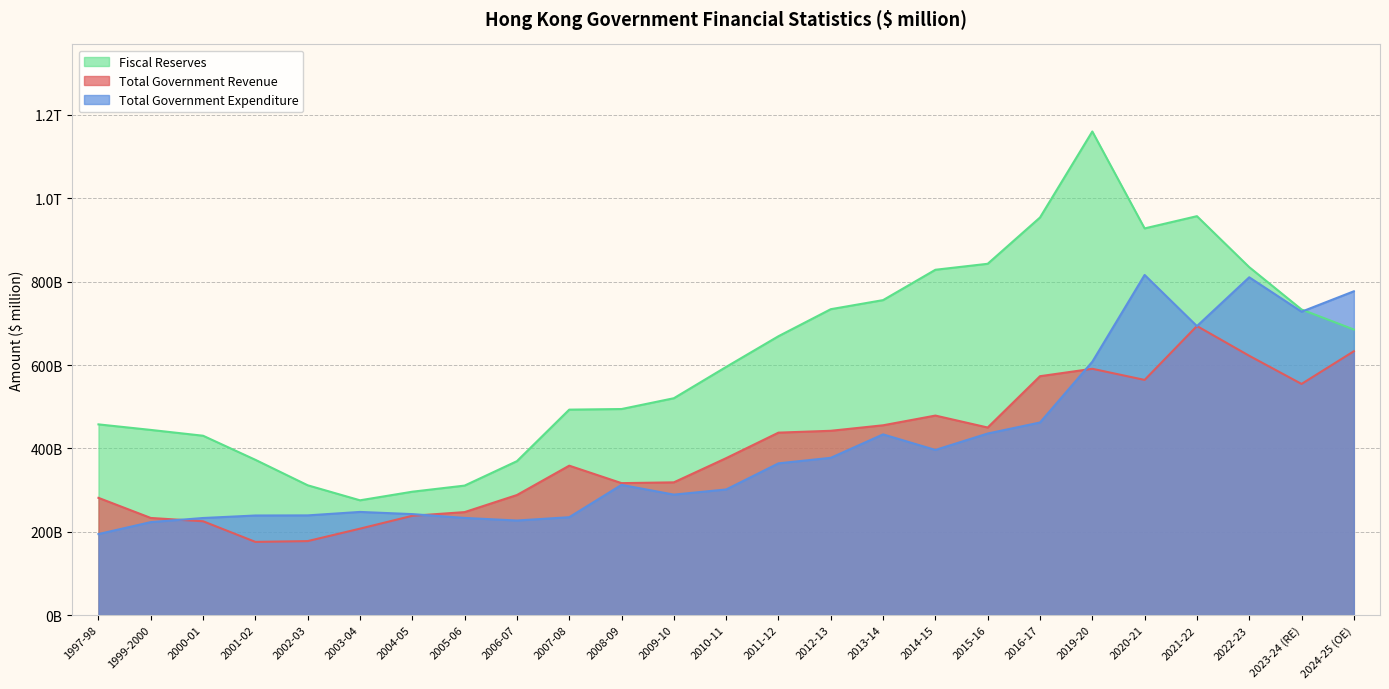

List the series in order of their peak value, highest first.

Fiscal Reserves, Total Government Expenditure, Total Government Revenue